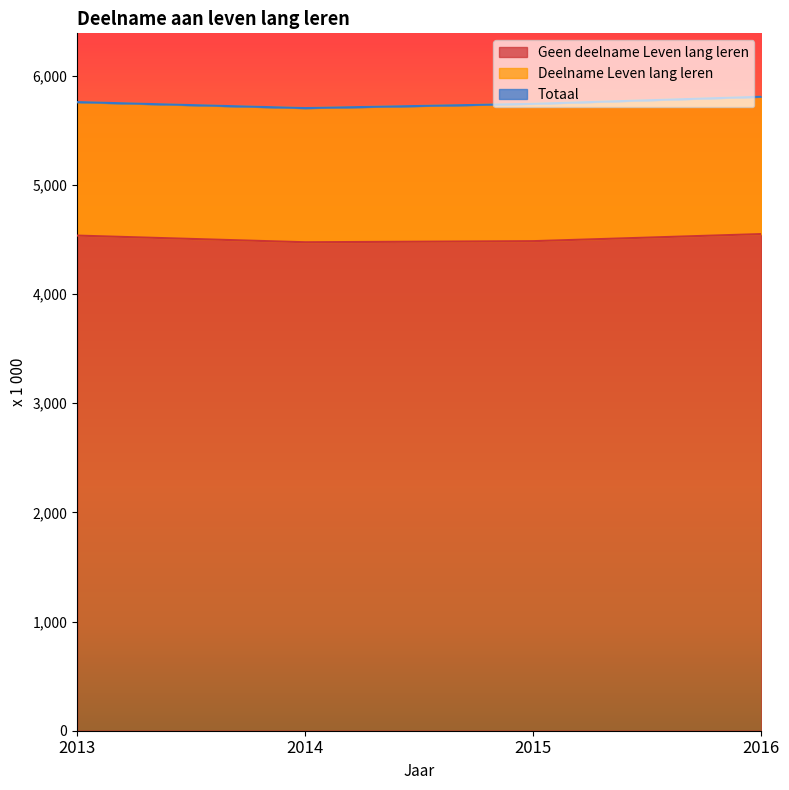

What is the difference between the maximum and minimum values in the Geen deelname Leven lang leren series?

75